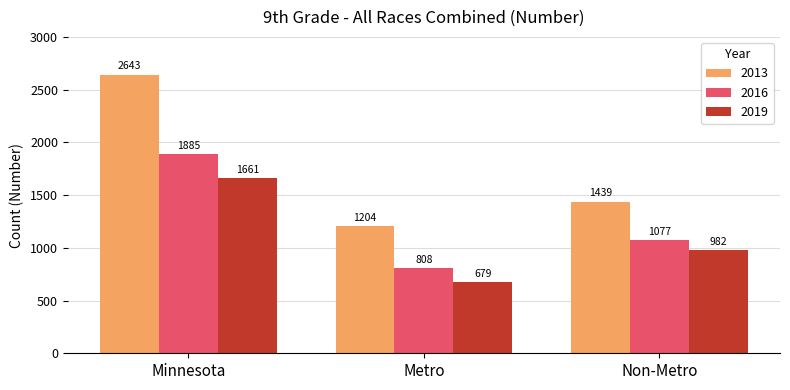

True or false: 2019 has a value of 1661 at Minnesota.

True